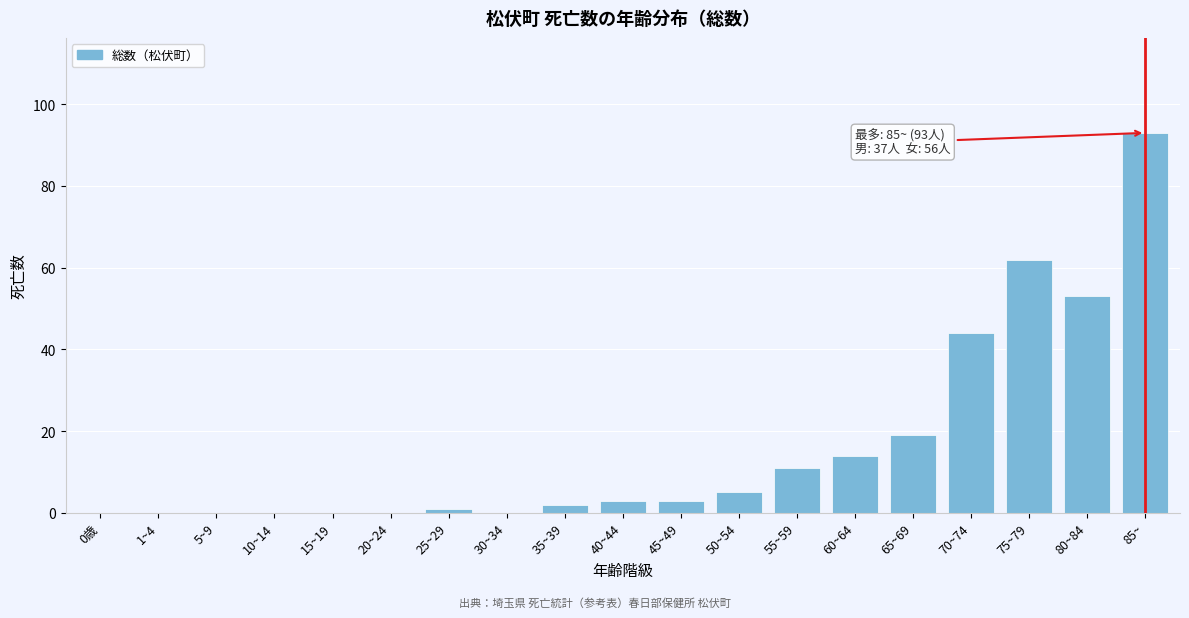

Reading left to right, transcribe all the data shown in this chart.

0歳=0	1~4=0	5~9=0	10~14=0	15~19=0	20~24=0	25~29=1	30~34=0	35~39=2	40~44=3	45~49=3	50~54=5	55~59=11	60~64=14	65~69=19	70~74=44	75~79=62	80~84=53	85~=93